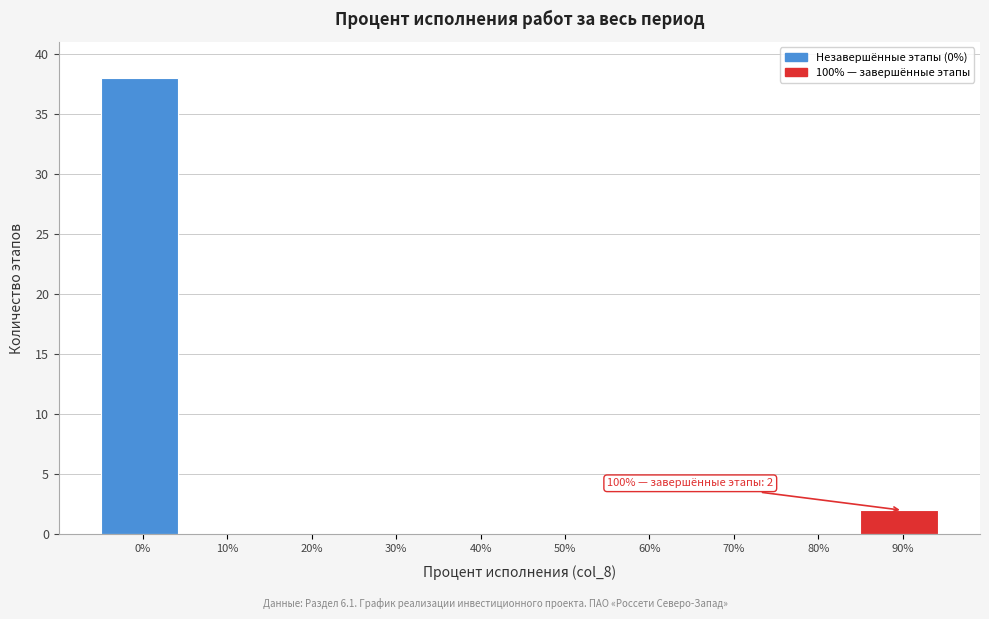

Reading left to right, transcribe all the data shown in this chart.

0%=38	10%=0	20%=0	30%=0	40%=0	50%=0	60%=0	70%=0	80%=0	90%=2